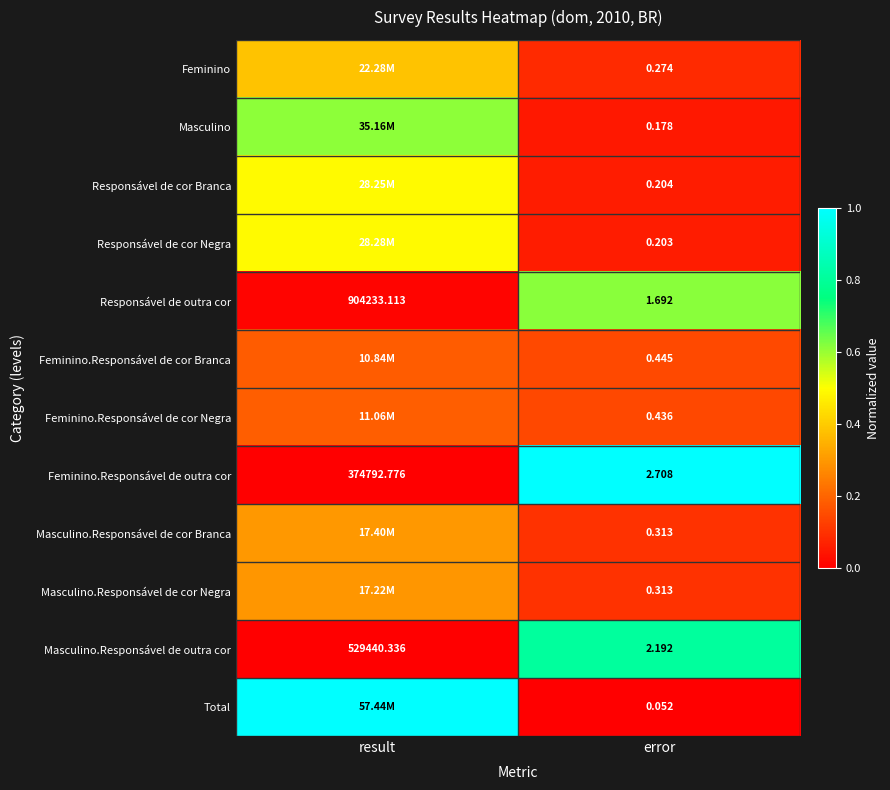

List the labels in order of Feminino.Responsável de outra cor value, largest first.

result, error